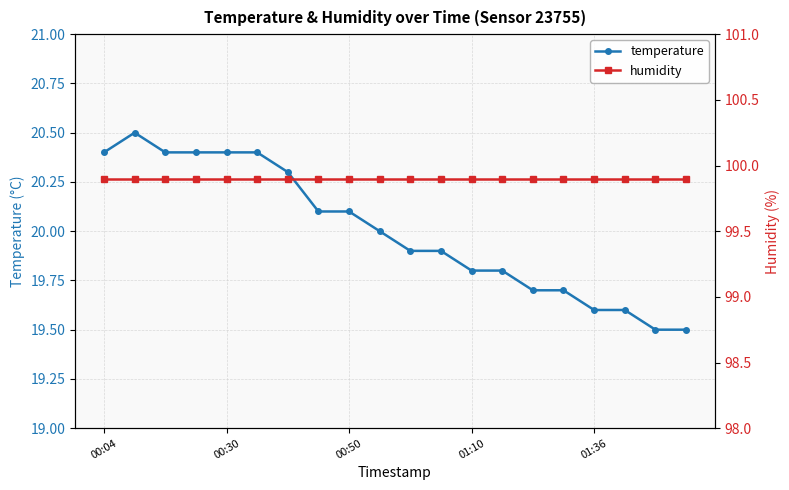

What is the maximum value shown in the chart?

99.9